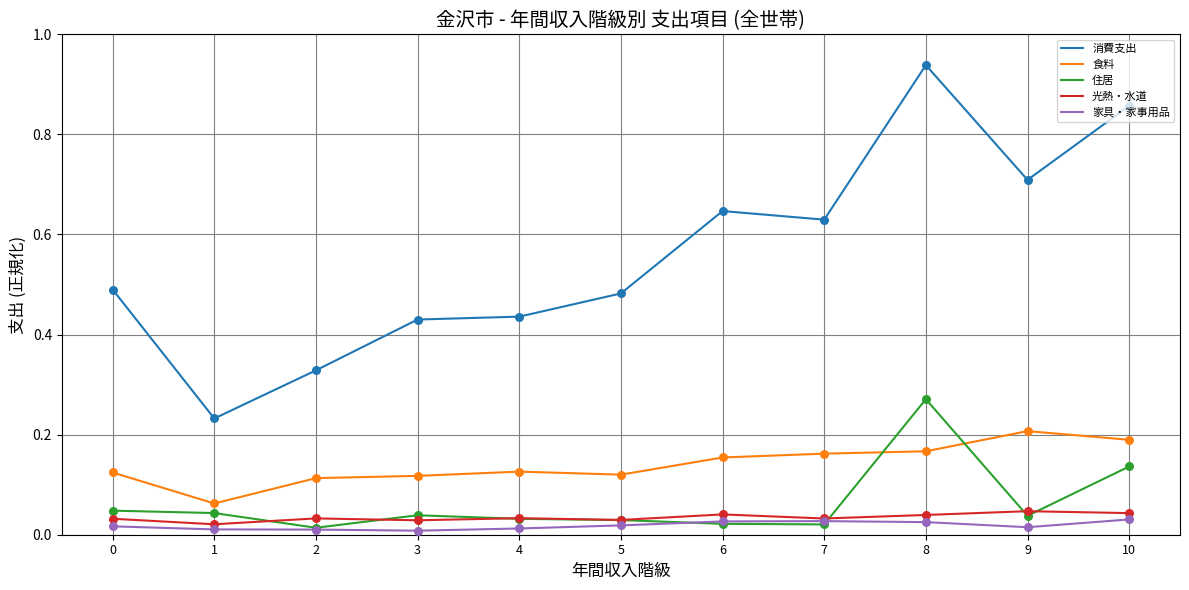

Between 5 and 7, which series saw the biggest shift?

消費支出